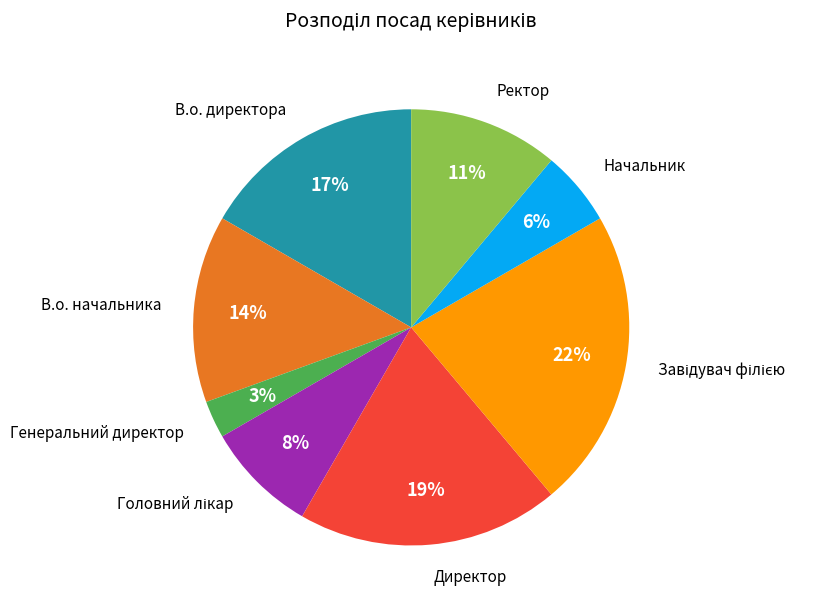

Do В.о. начальника and В.о. директора together represent more than half of the pie?

No